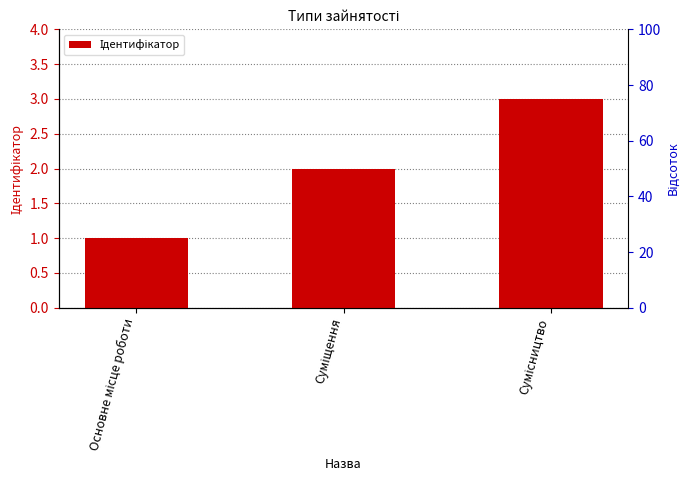

What is the change in value from Основне місце роботи to Сумісництво?

+2